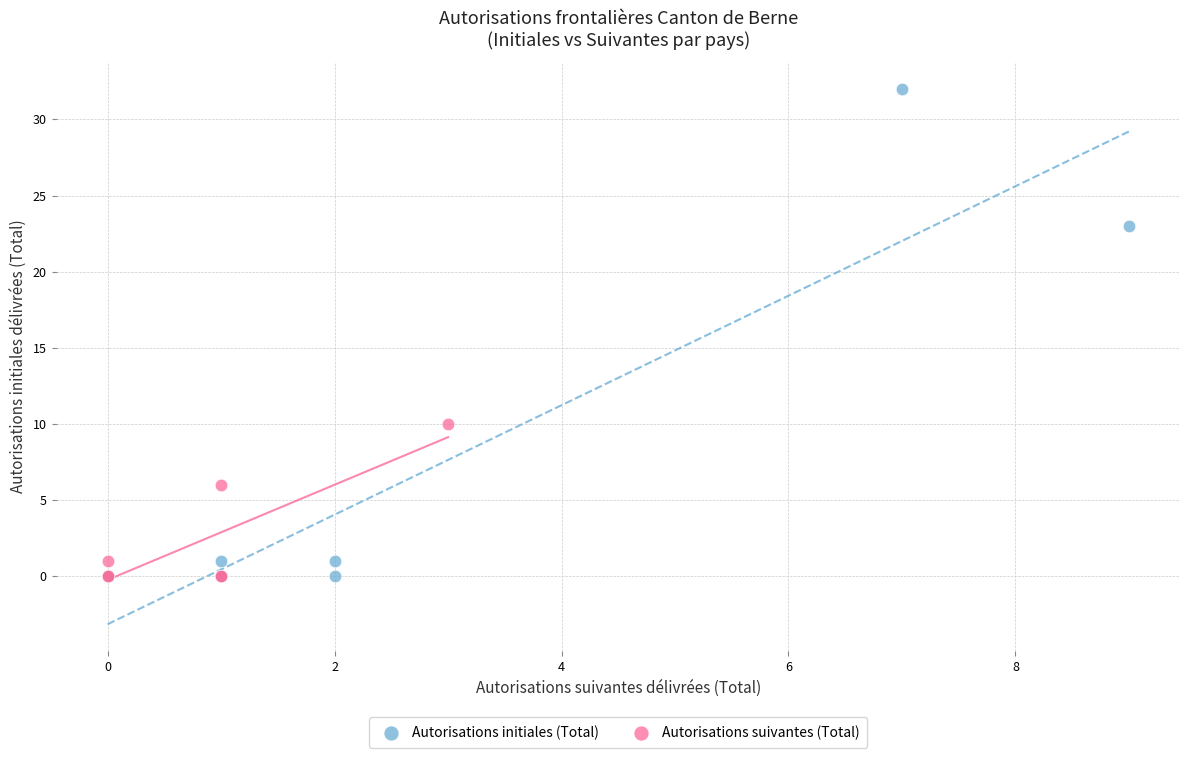

What are all the series names shown in the legend?

Autorisations initiales (Total), Autorisations suivantes (Total)